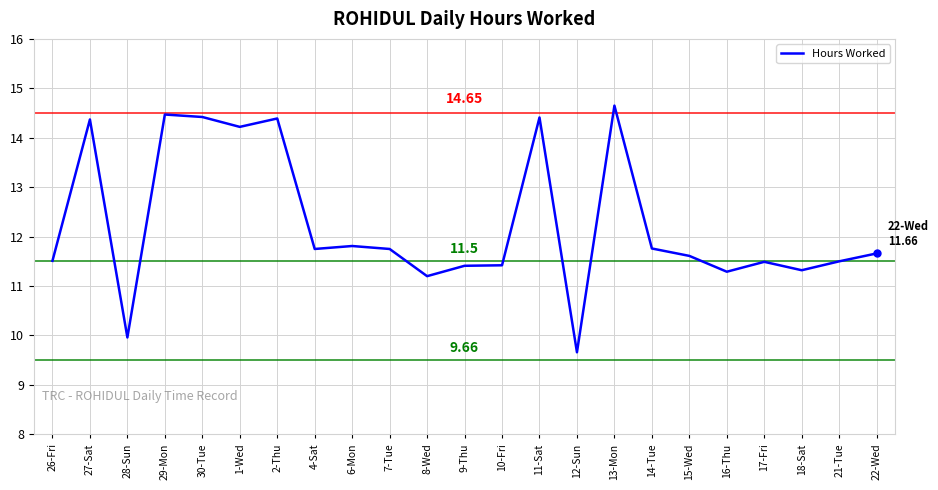

What is the approximate value at 18-Sat?

11.3